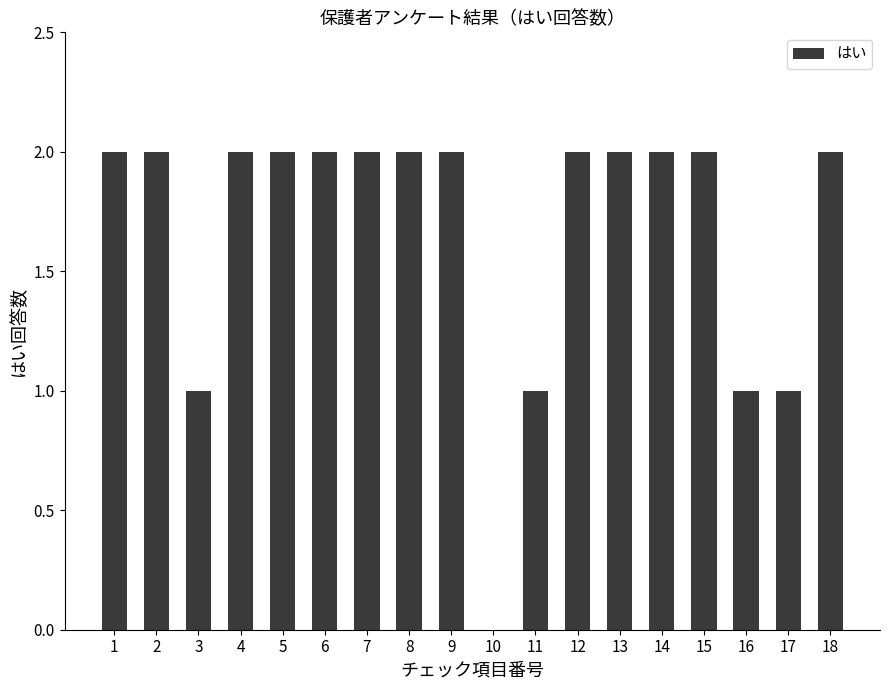

What is the sum of the values at 15 and 11?

3